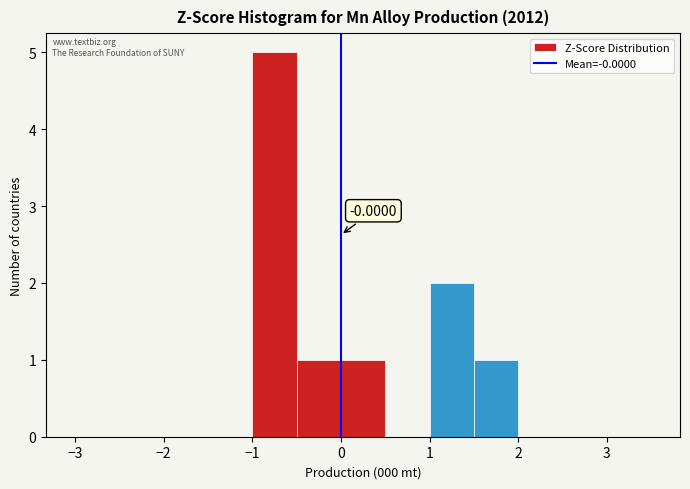

Over which range of the x-axis is the bar tallest?

-1.0 to -0.5